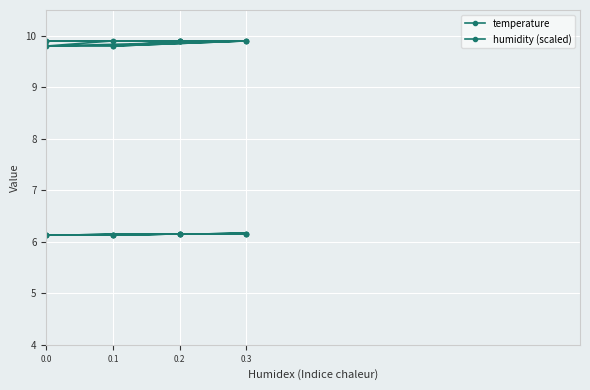

Reading left to right, transcribe all the data shown in this chart.

temperature: 9.9	9.9	9.9	9.9	9.9	9.8	9.9	9.9	9.9	9.9	9.8	9.9	9.9	9.9	9.9	9.8	9.8	9.9	9.9	9.8
humidity (scaled): 6.1	6.2	6.2	6.2	6.2	6.1	6.2	6.2	6.2	6.1	6.1	6.2	6.2	6.1	6.1	6.1	6.1	6.1	6.2	6.1